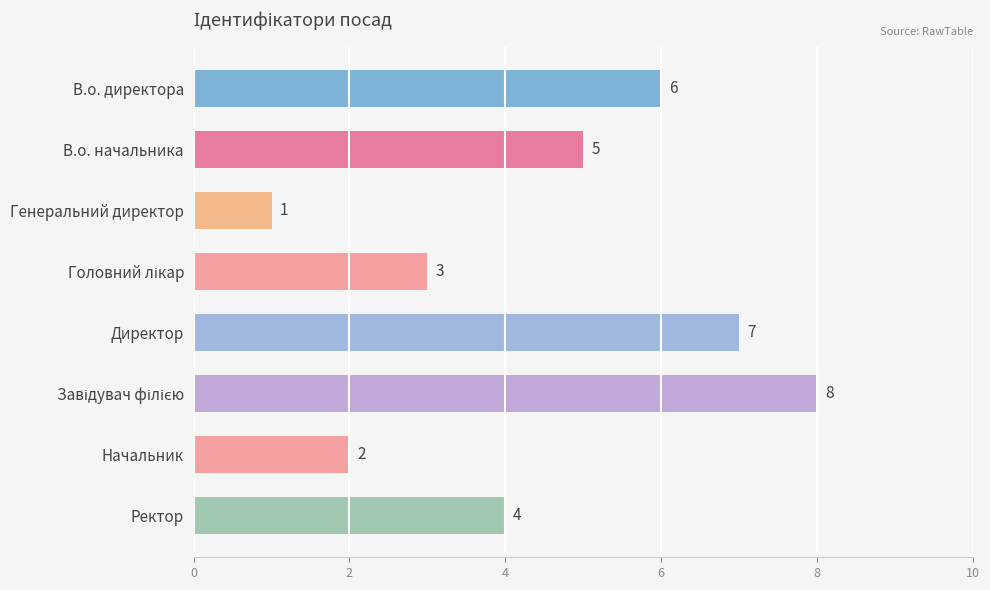

What is the minimum value shown in the chart?

1